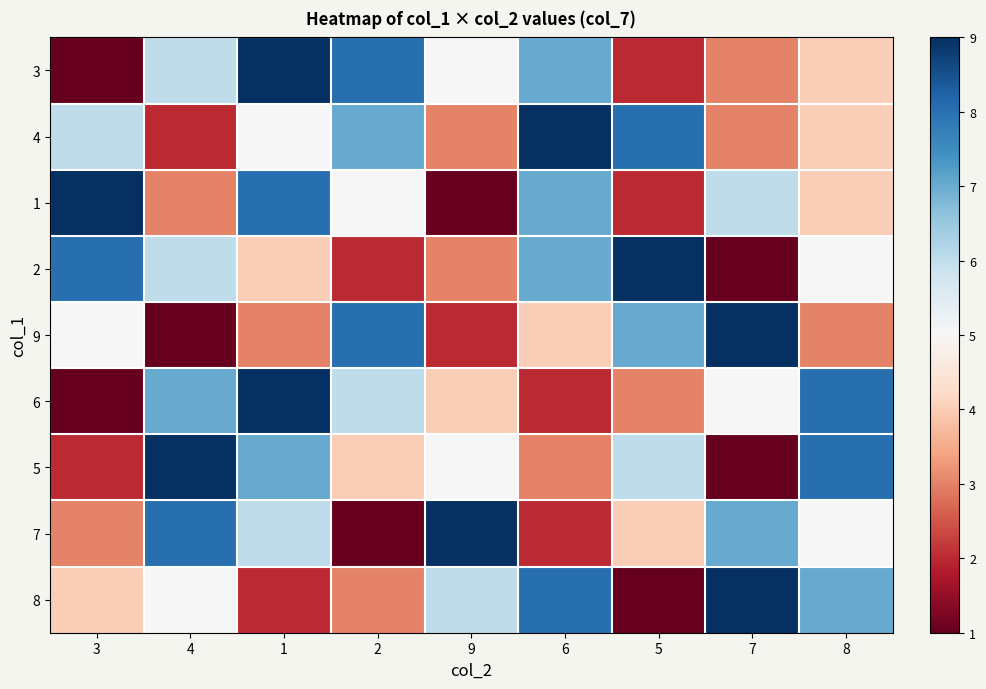

Reading left to right, extract all data points from this chart.

3: 3=1	4=6	1=9	2=8	9=5	6=7	5=2	7=3	8=4
4: 3=6	4=2	1=5	2=7	9=3	6=9	5=8	7=3	8=4
1: 3=9	4=3	1=8	2=5	9=1	6=7	5=2	7=6	8=4
2: 3=8	4=6	1=4	2=2	9=3	6=7	5=9	7=1	8=5
9: 3=5	4=1	1=3	2=8	9=2	6=4	5=7	7=9	8=3
6: 3=1	4=7	1=9	2=6	9=4	6=2	5=3	7=5	8=8
5: 3=2	4=9	1=7	2=4	9=5	6=3	5=6	7=1	8=8
7: 3=3	4=8	1=6	2=1	9=9	6=2	5=4	7=7	8=5
8: 3=4	4=5	1=2	2=3	9=6	6=8	5=1	7=9	8=7